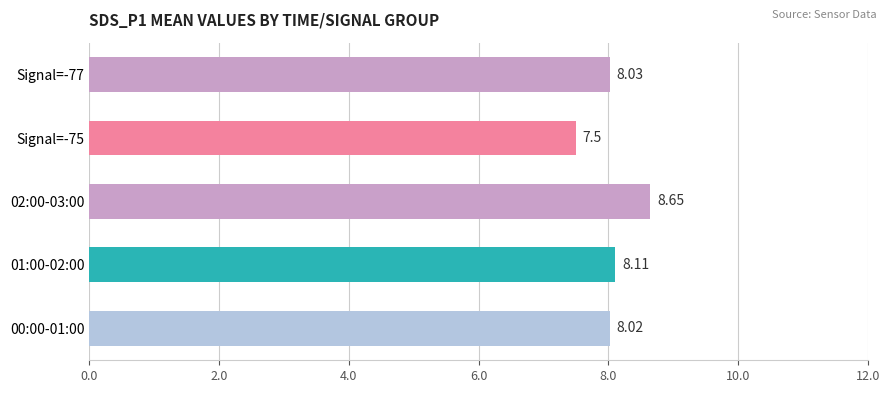

What is the minimum value shown in the chart?

7.5